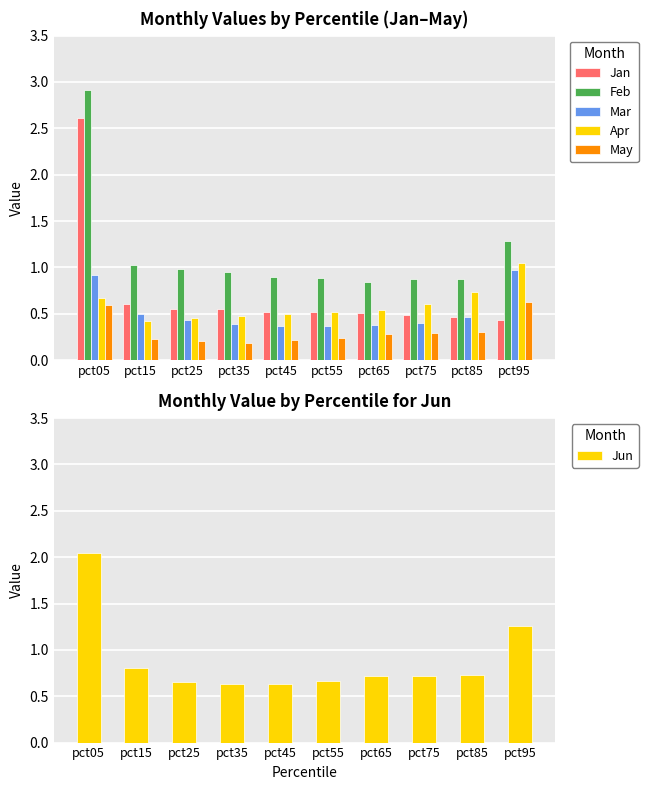

What is the maximum value for May?

0.6